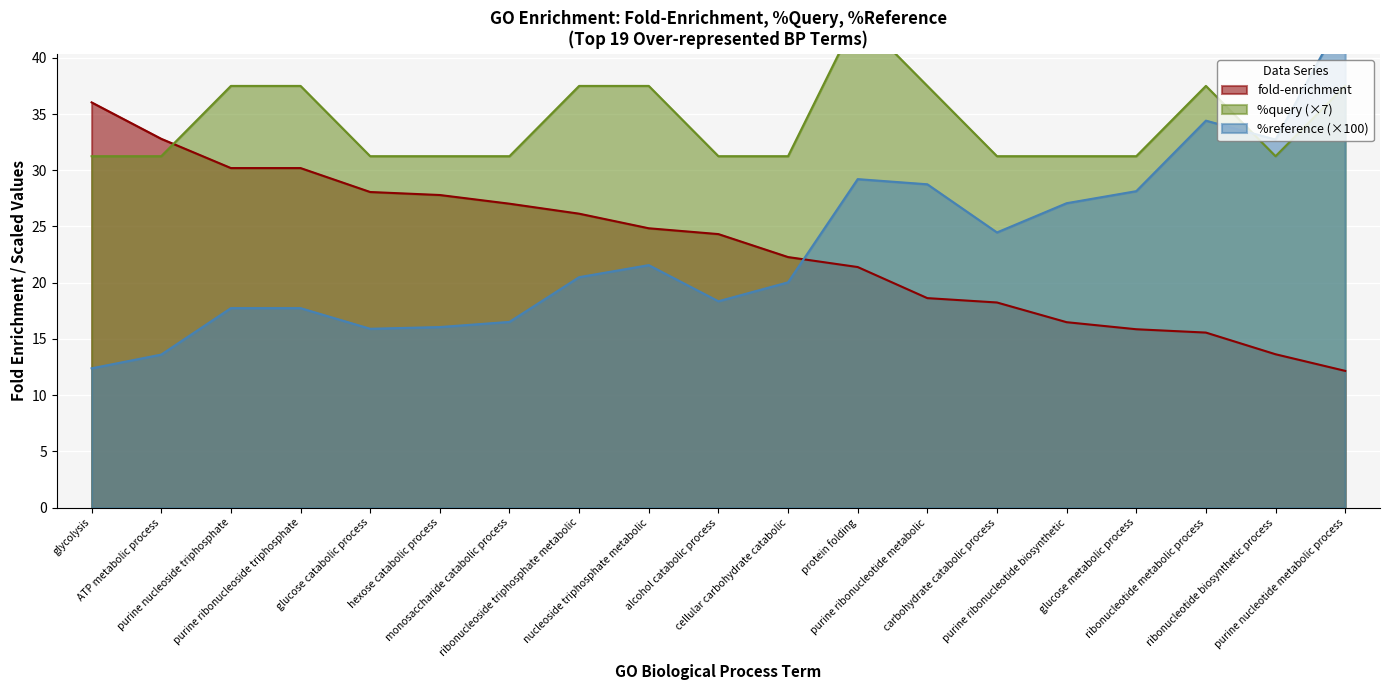

What is the minimum value for fold-enrichment?

12.2